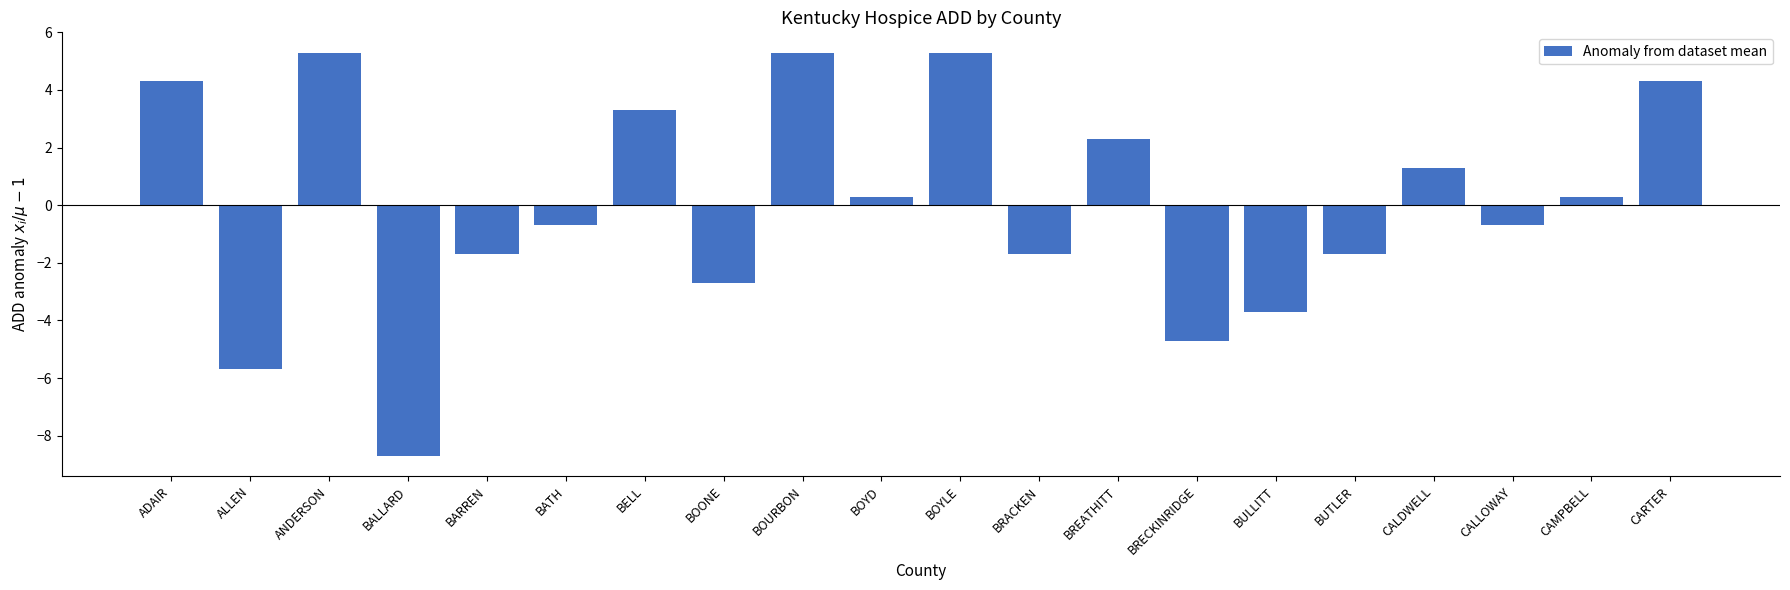

What is the difference between the second highest and second lowest values?

11.0